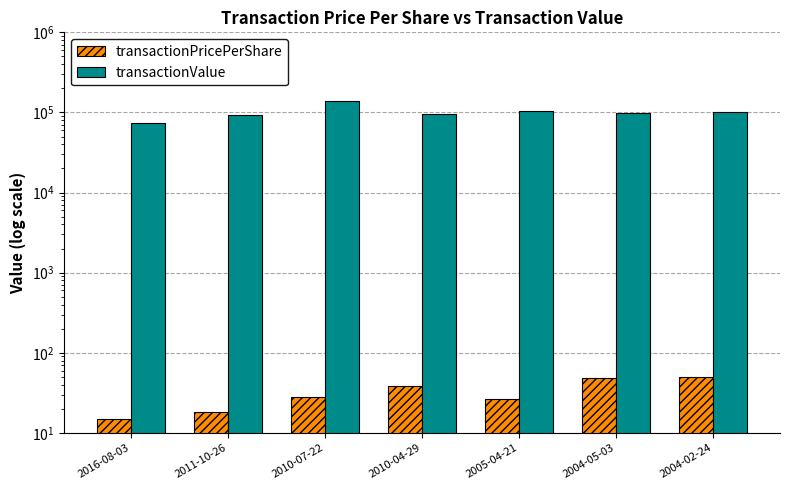

Rank the series at 2005-04-21 from highest to lowest value.

transactionValue, transactionPricePerShare